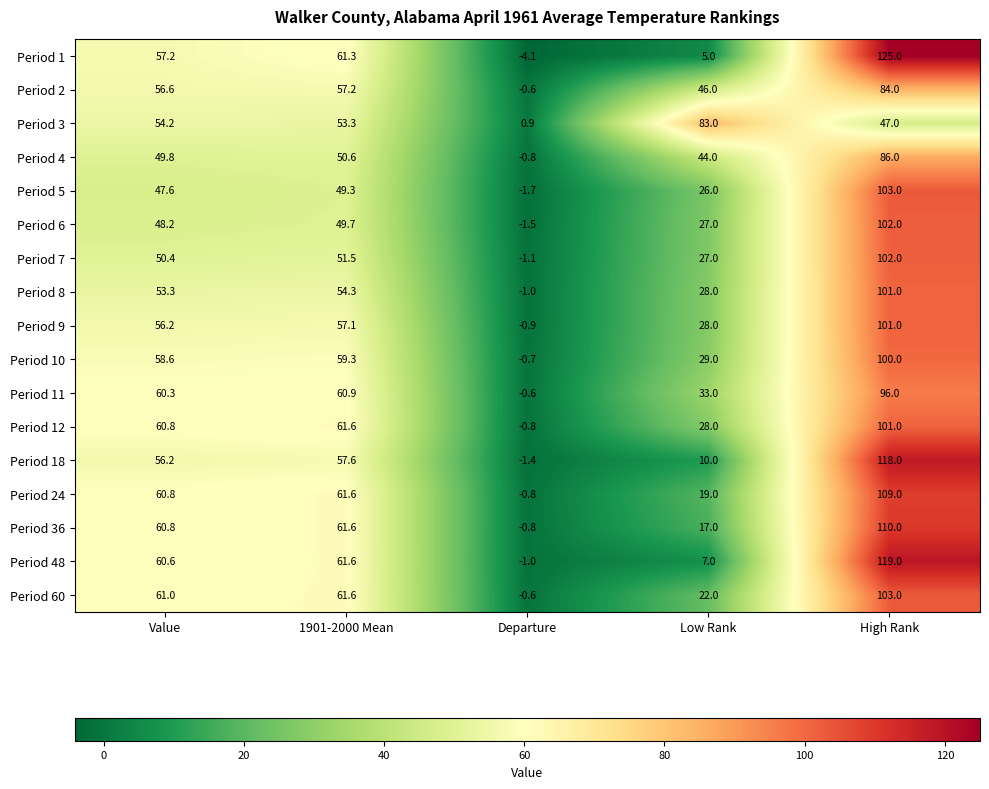

What is the difference between the Period 5 values at 1901-2000 Mean and Departure?

51.0